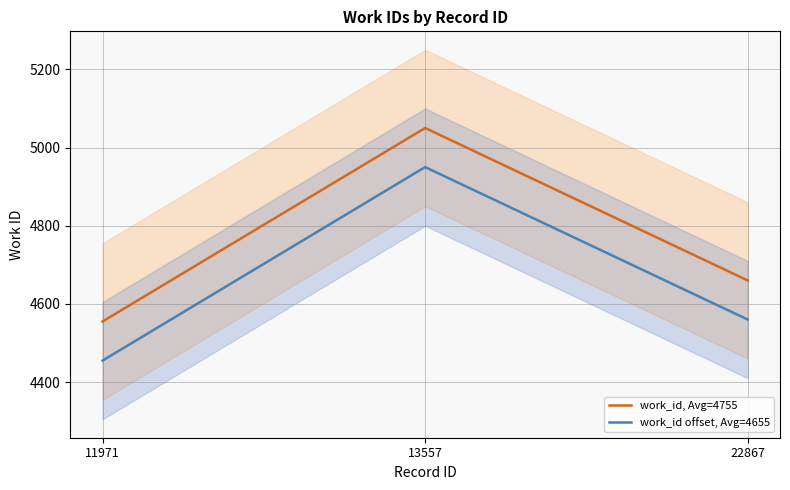

The value of work_id offset, Avg=4655 at 13557 is 4950. True or false?

True